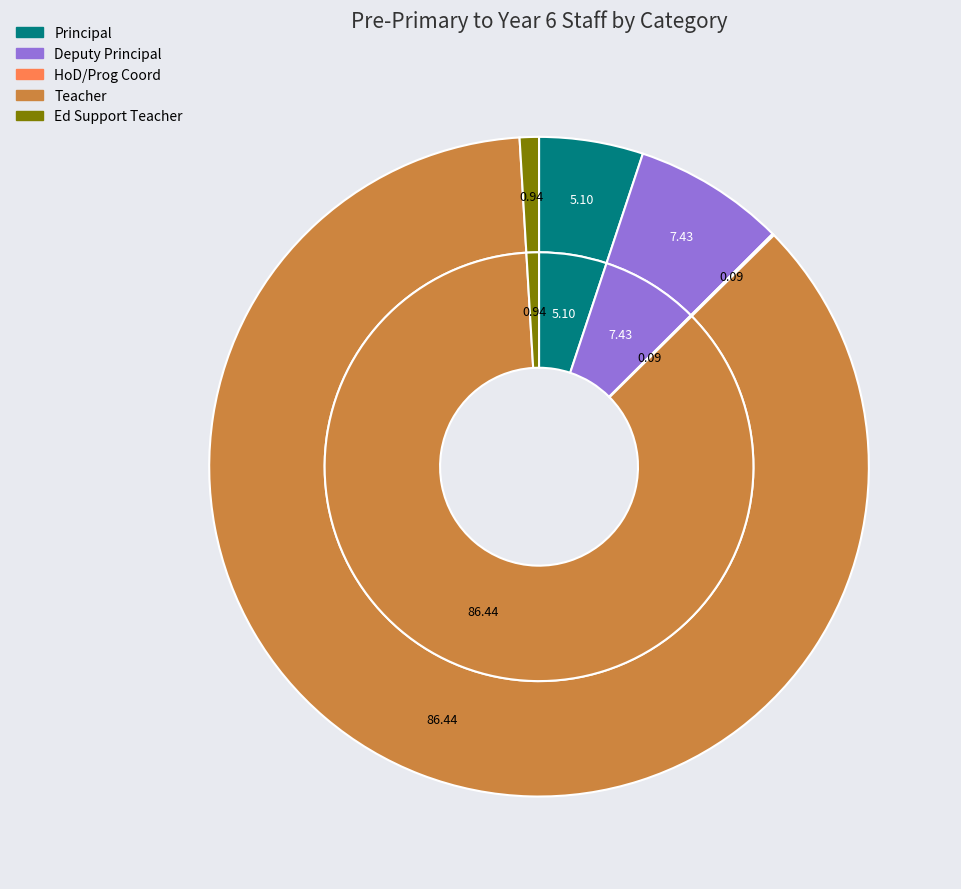

To the nearest percent, what is the average slice percentage?

20%